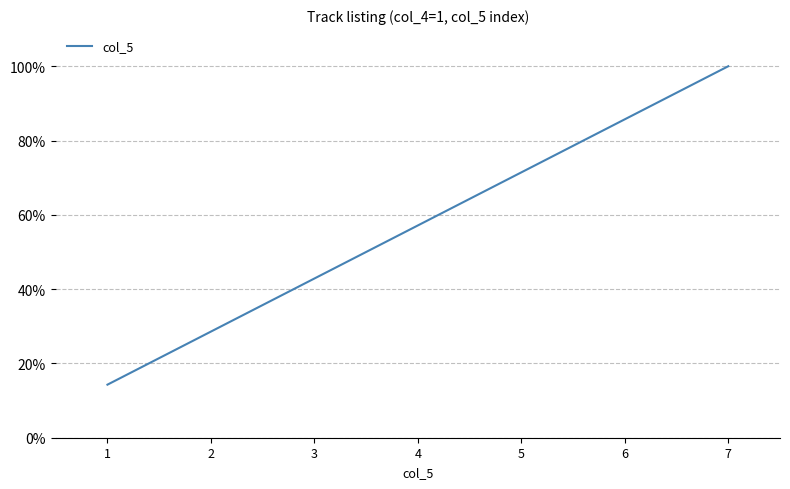

Where does the data first go above 57?

4